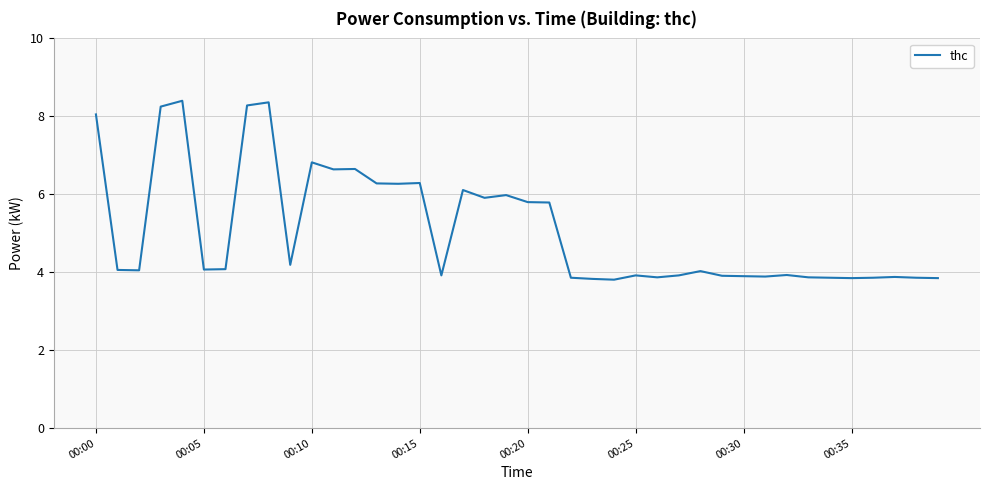

What is the greatest value displayed?

8.4